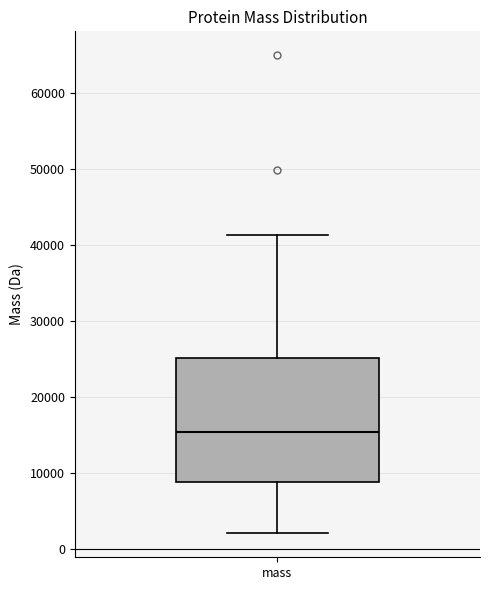

Transcribe this box plot: give where the median line is, the range the box spans, and where the two whiskers end, as read against the y-axis. The values are not printed on the chart, so give them approximately, as read against the axis.

median 15000, box 9000 to 25000, whiskers 2000 to 41000